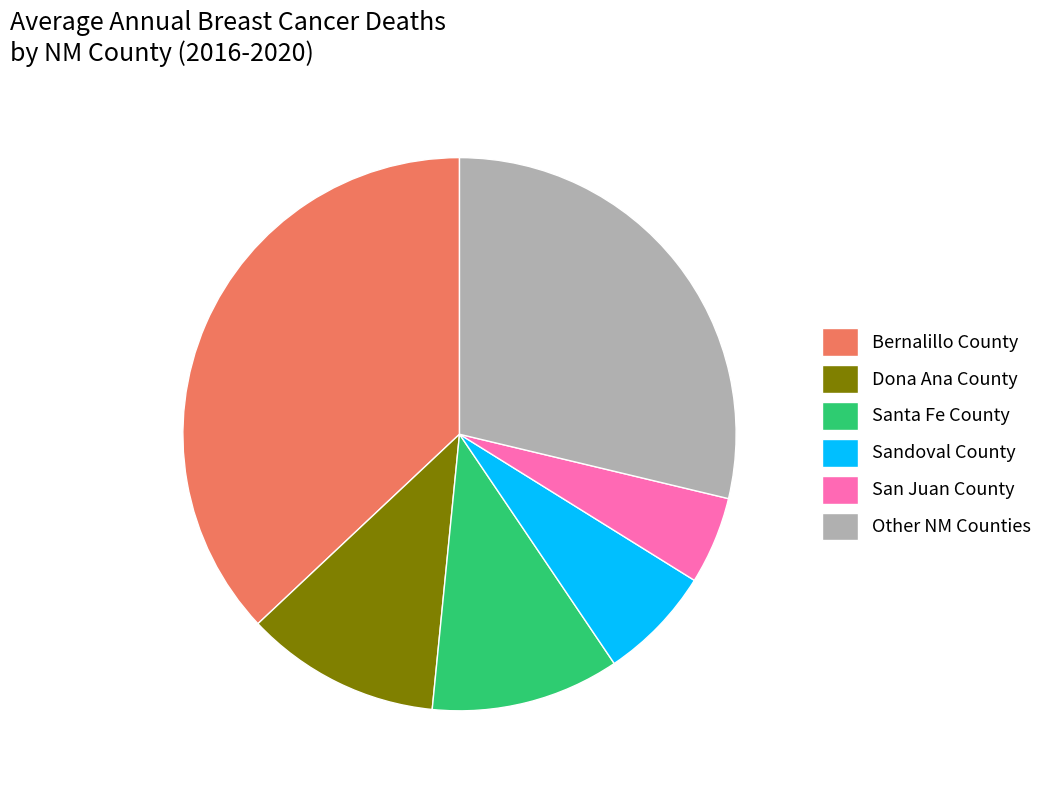

What is the largest slice in the pie chart?

Bernalillo County